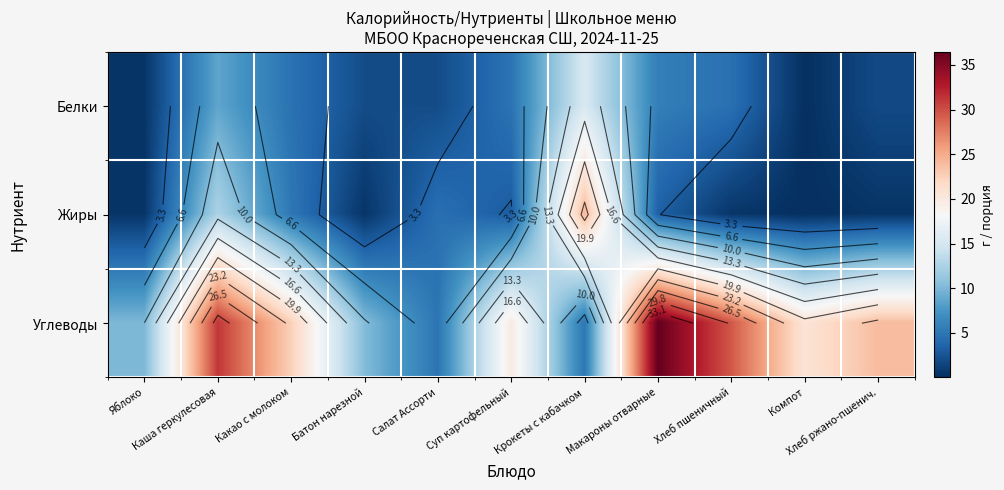

What is the average value of the Жиры series?

5.0